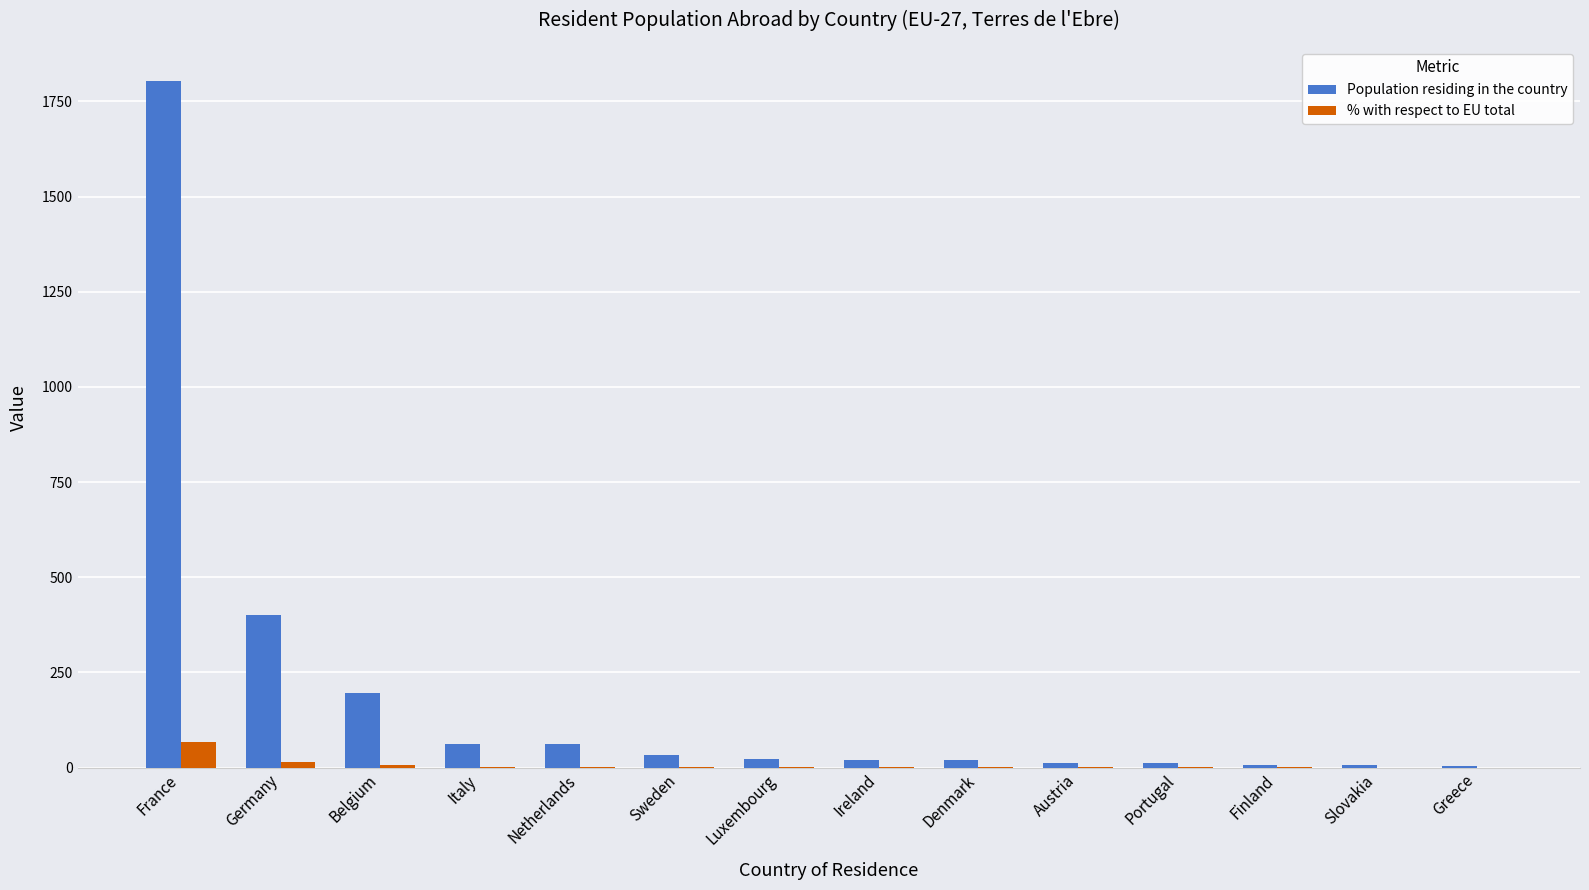

At which category is the sum across all series the highest?

France